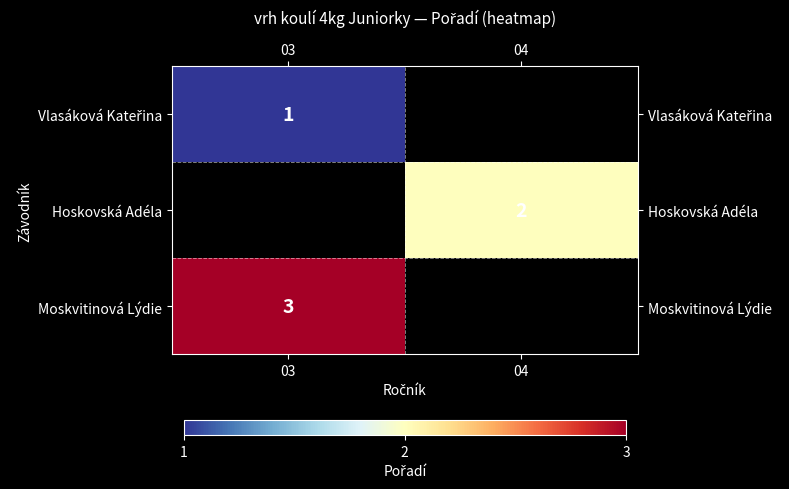

Is it true that Hoskovská Adéla equals 2 at 04?

True